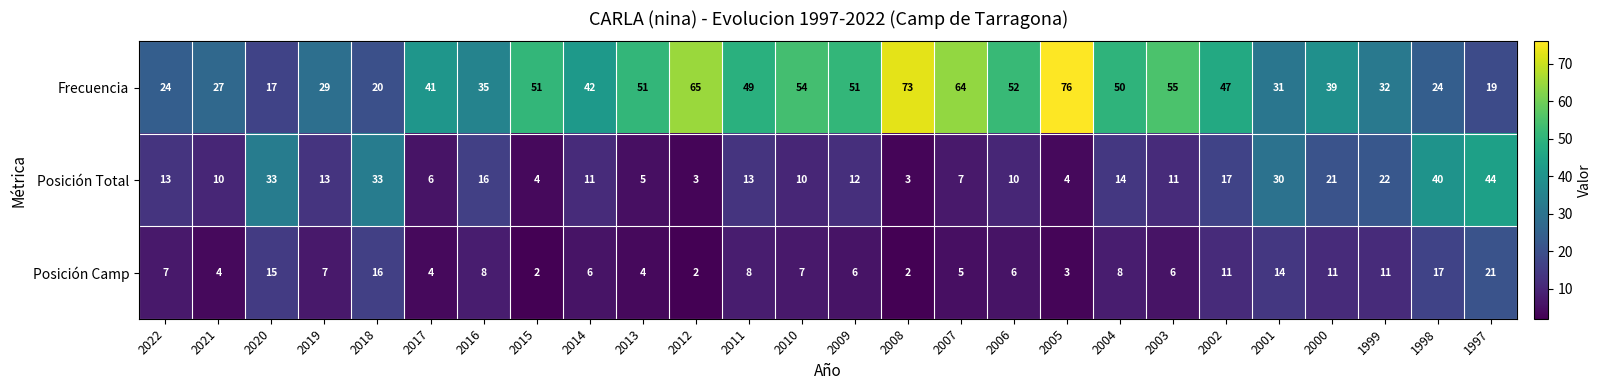

What is the spread (max minus min) of values at 2010?

47